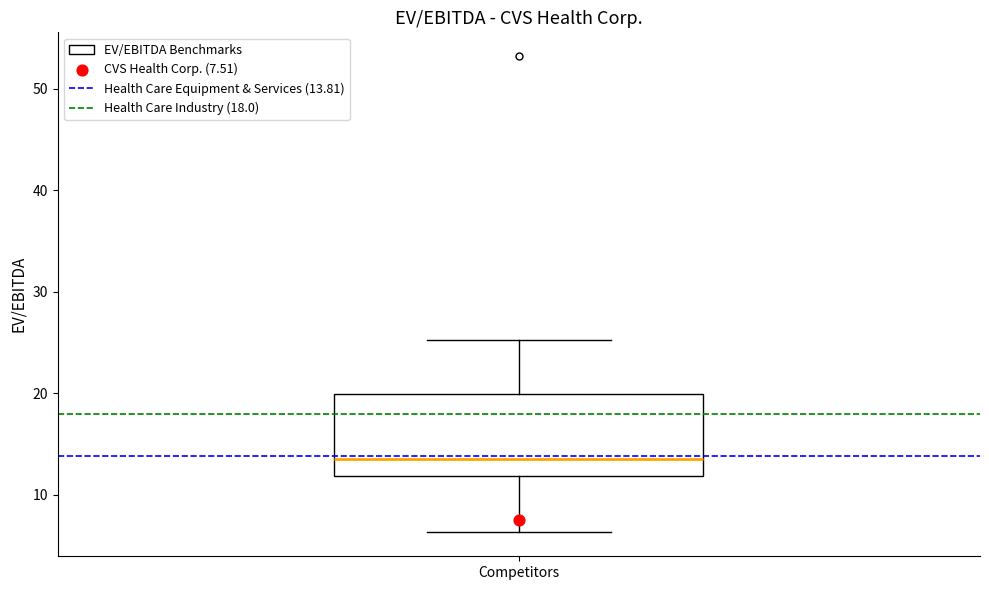

Where does the lower whisker of the box for Competitors end on the y-axis? The values are not printed on the chart, so give them approximately, as read against the axis.

6